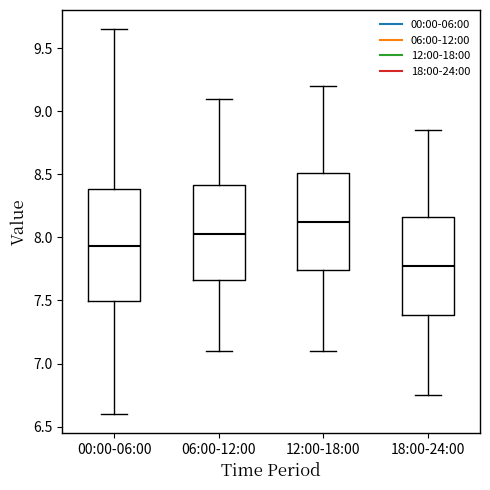

Which box's median line is the lowest?

18:00-24:00